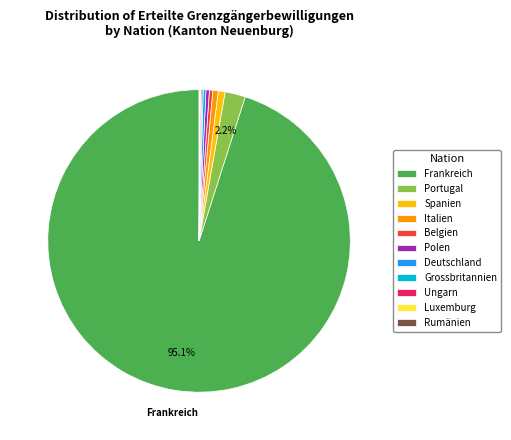

Which category has the biggest portion of the pie?

Frankreich